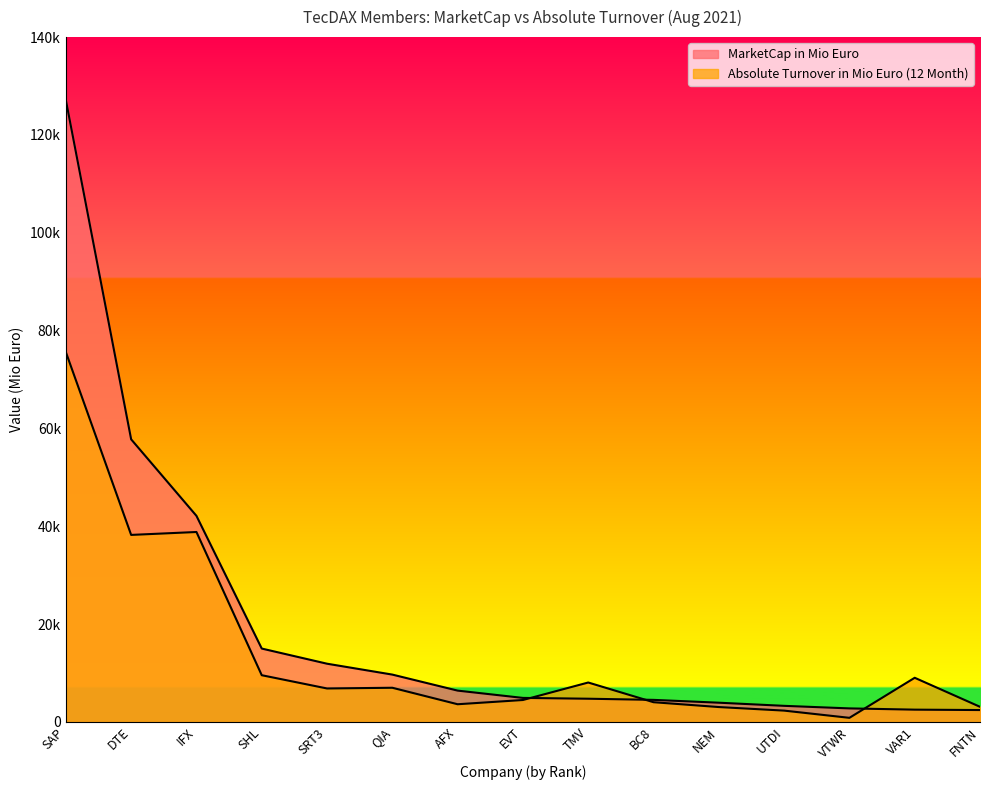

What is the difference between the highest and lowest values at VAR1?

6515.5